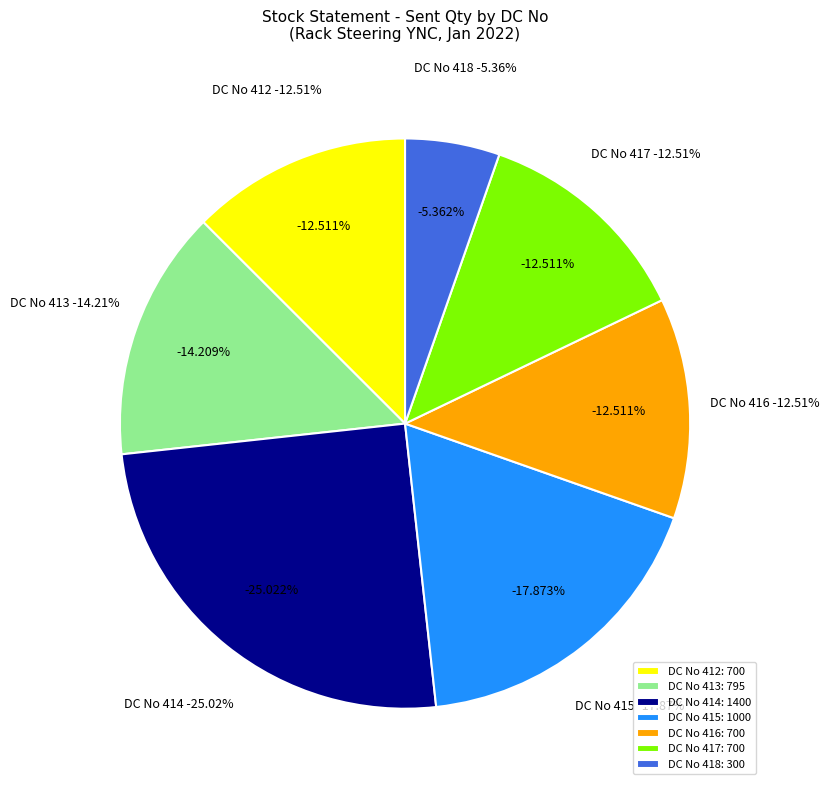

Does DC No 413 represent more than half of the total?

No